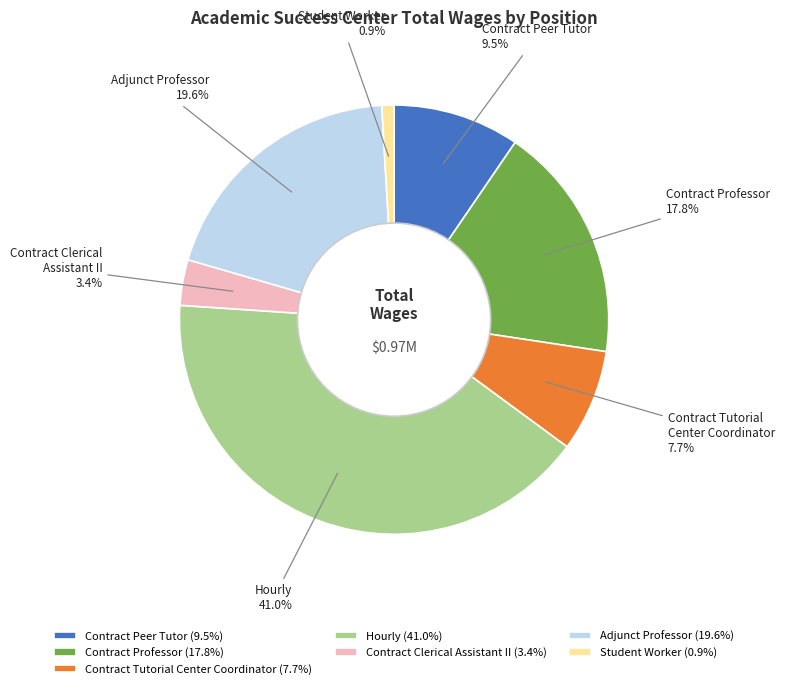

Is it true that Adjunct Professor is 12% of the pie?

False